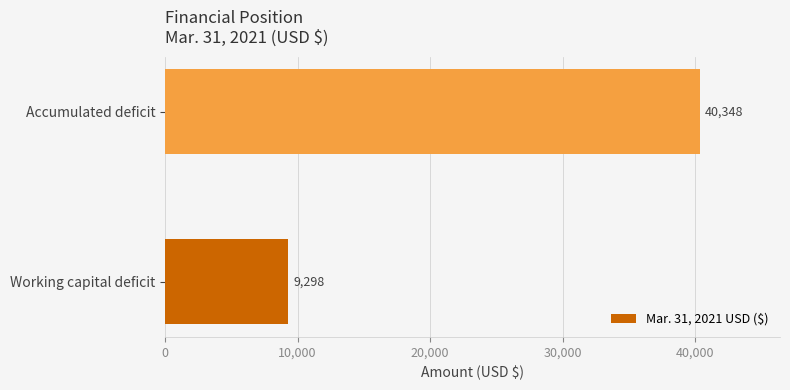

How many data points are less than 40348?

1